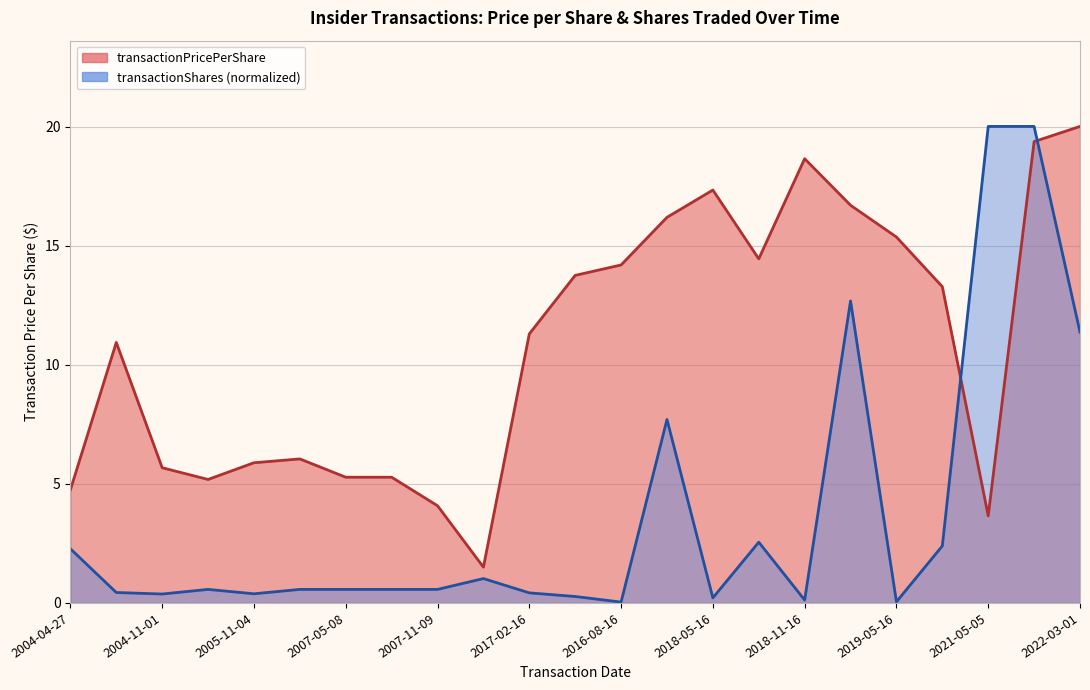

Which has a higher value, 2018-05-16 or 2019-08-16?

2018-05-16